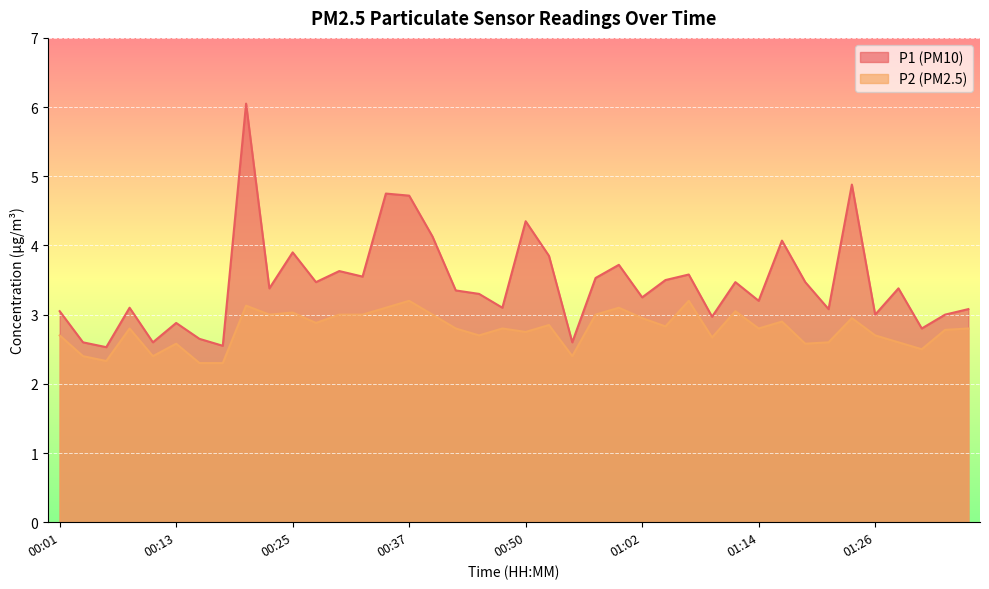

In P2, how many points are higher than both neighbors (excluding endpoints)?

12